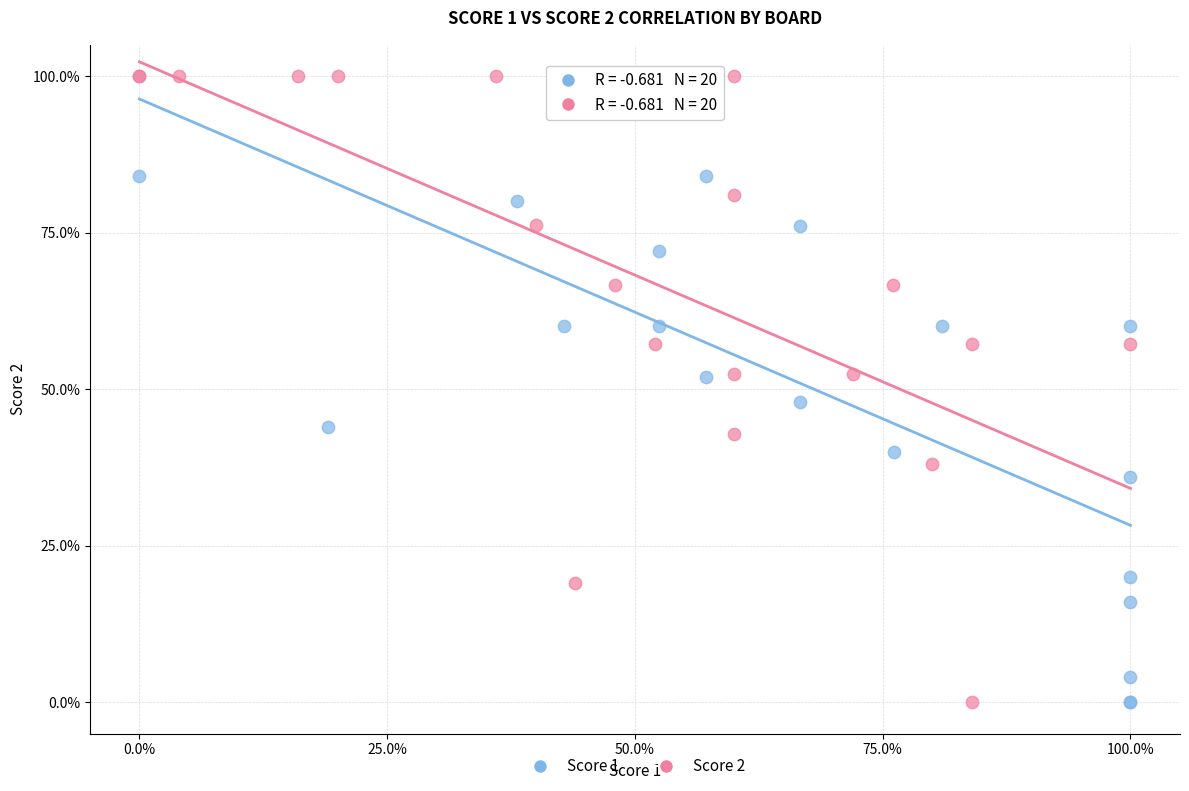

What are all the series names shown in the legend?

Score 1, Score 2